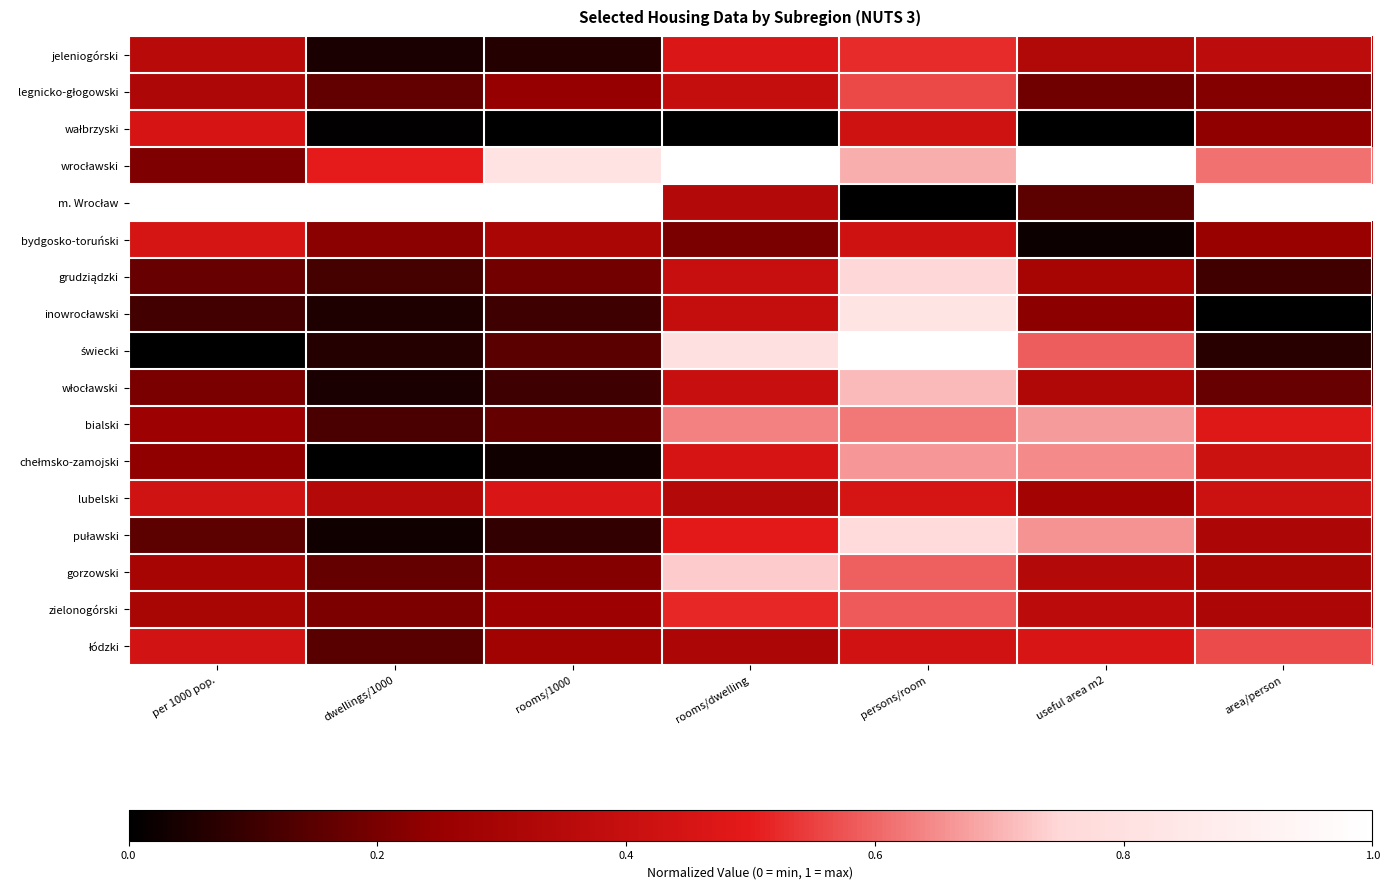

Which category has the highest value across all series?

rooms/dwelling